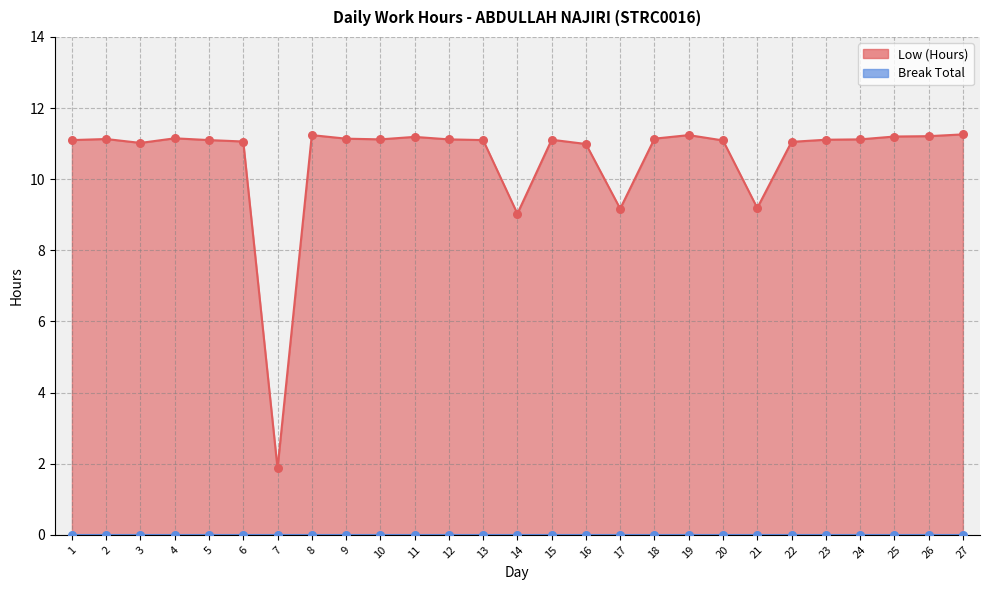

What is the ratio of the value at 18 to the value at 3?

1.0